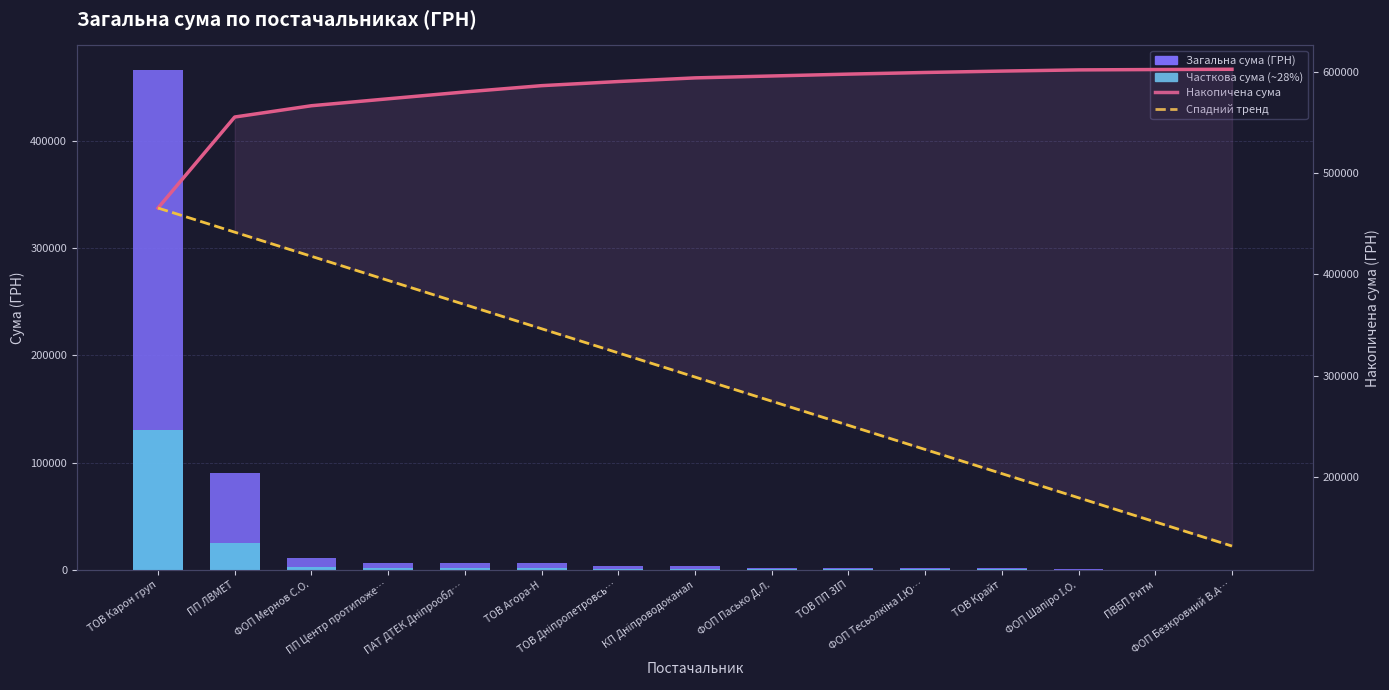

Which series has the largest total across all categories?

累積сума (ГРН)